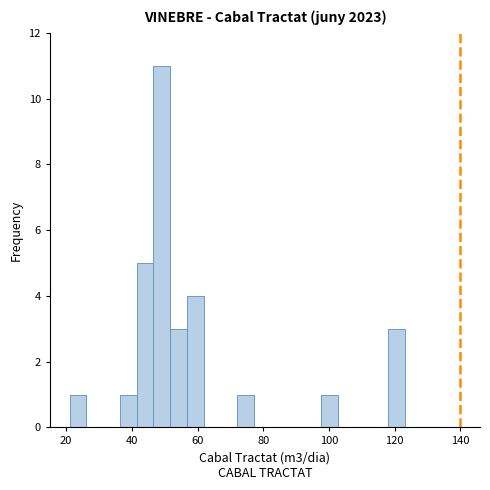

Read against the x-axis, roughly where is the centre of the tallest bar?

50